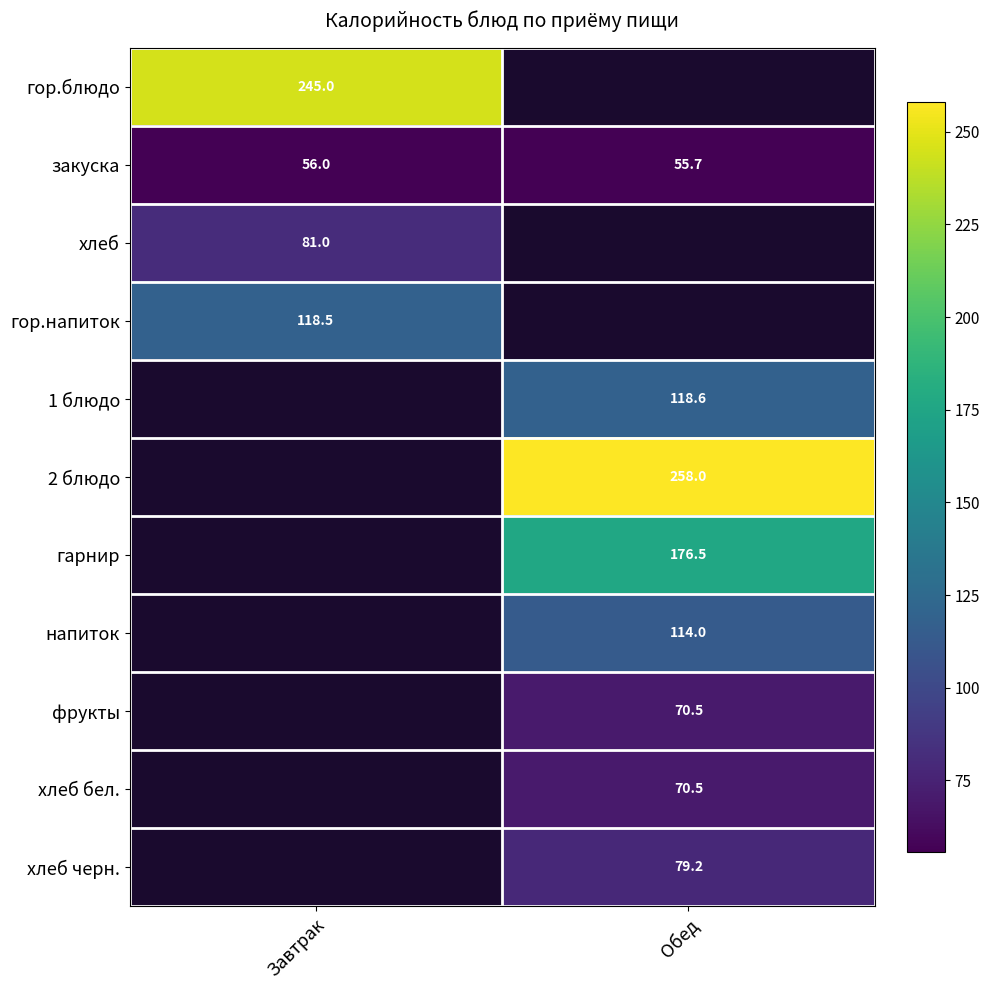

Which category has the lowest value across all series?

Обед